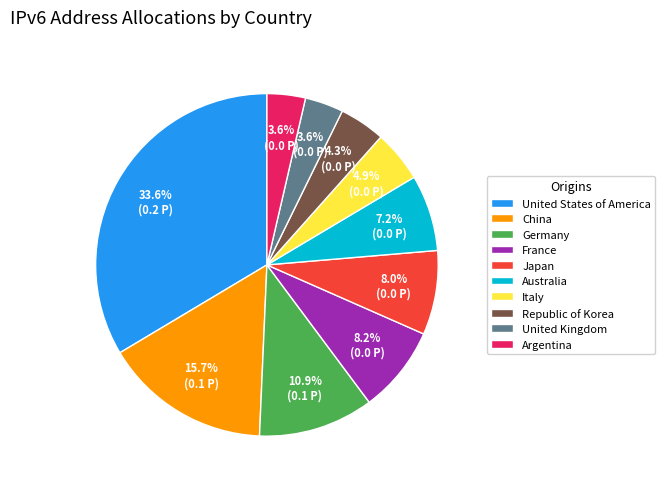

Which category has the biggest portion of the pie?

United States of America